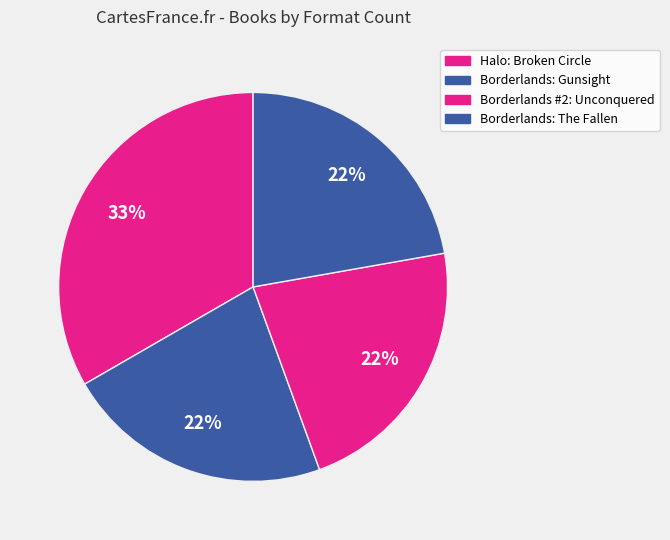

Is there a majority slice in this chart?

No